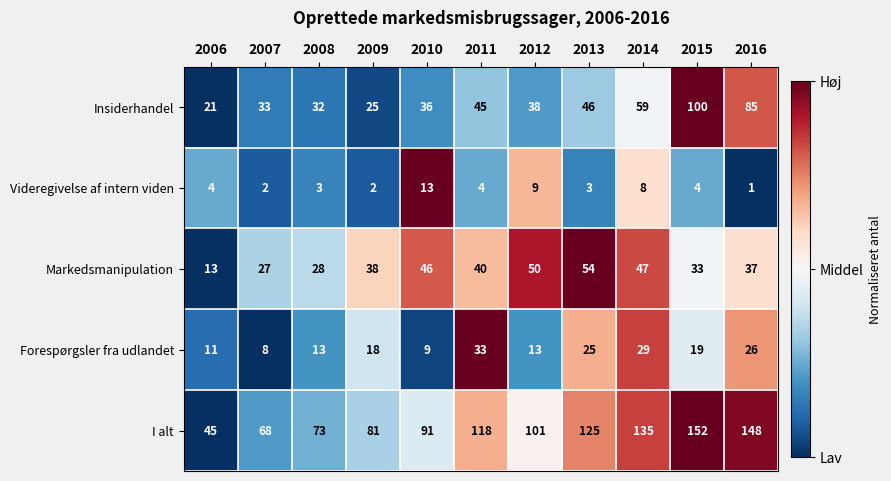

What is the difference between the second highest and minimum values in the Markedsmanipulation series?

37